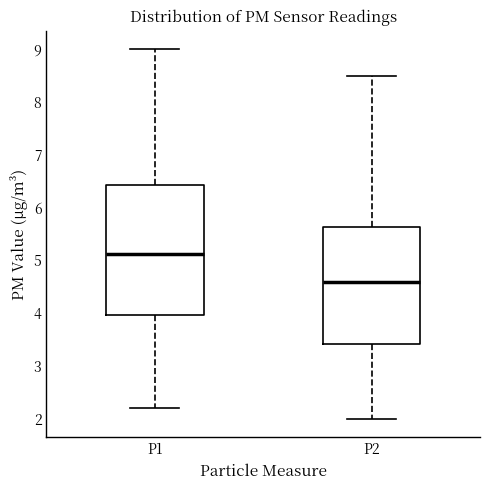

Which box's median line is the highest?

P1